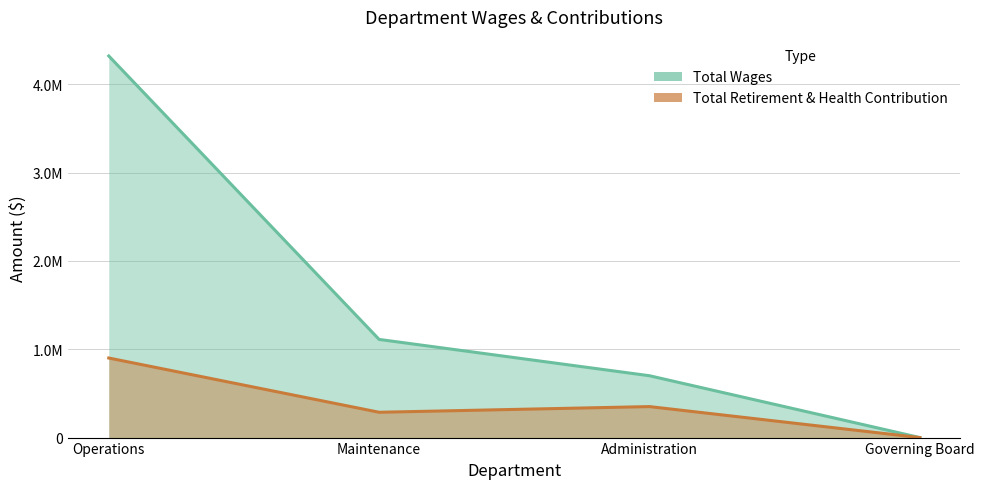

The Total Wages series shows 2711804 at Operations. True or false?

False